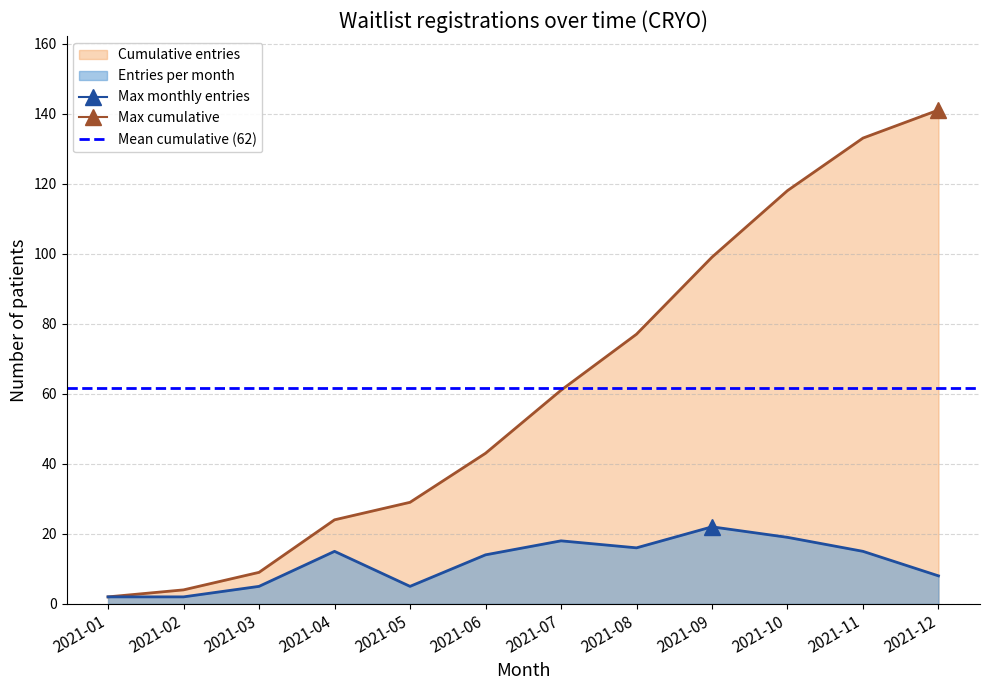

What is the change in value from 2021-01 to 2021-03?

+7